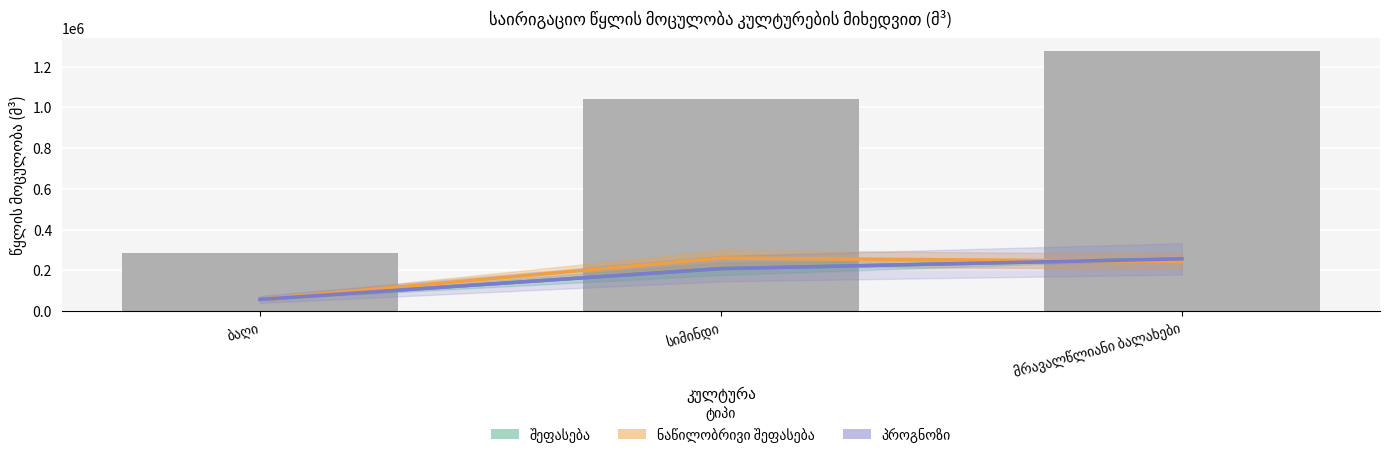

Count the number of categories in the chart.

3